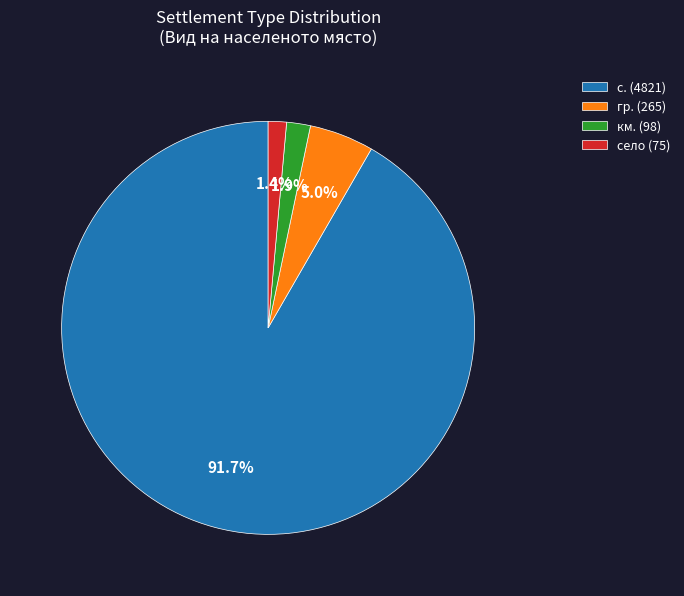

How many segments does this pie chart have?

4